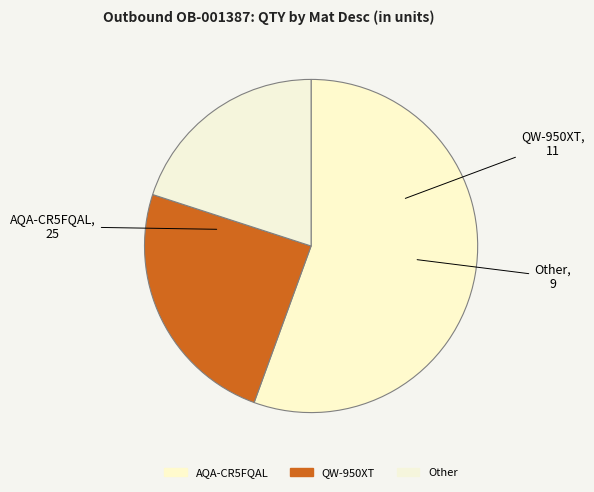

Rank the categories by value from highest to lowest.

AQA-CR5FQAL, QW-950XT, Other